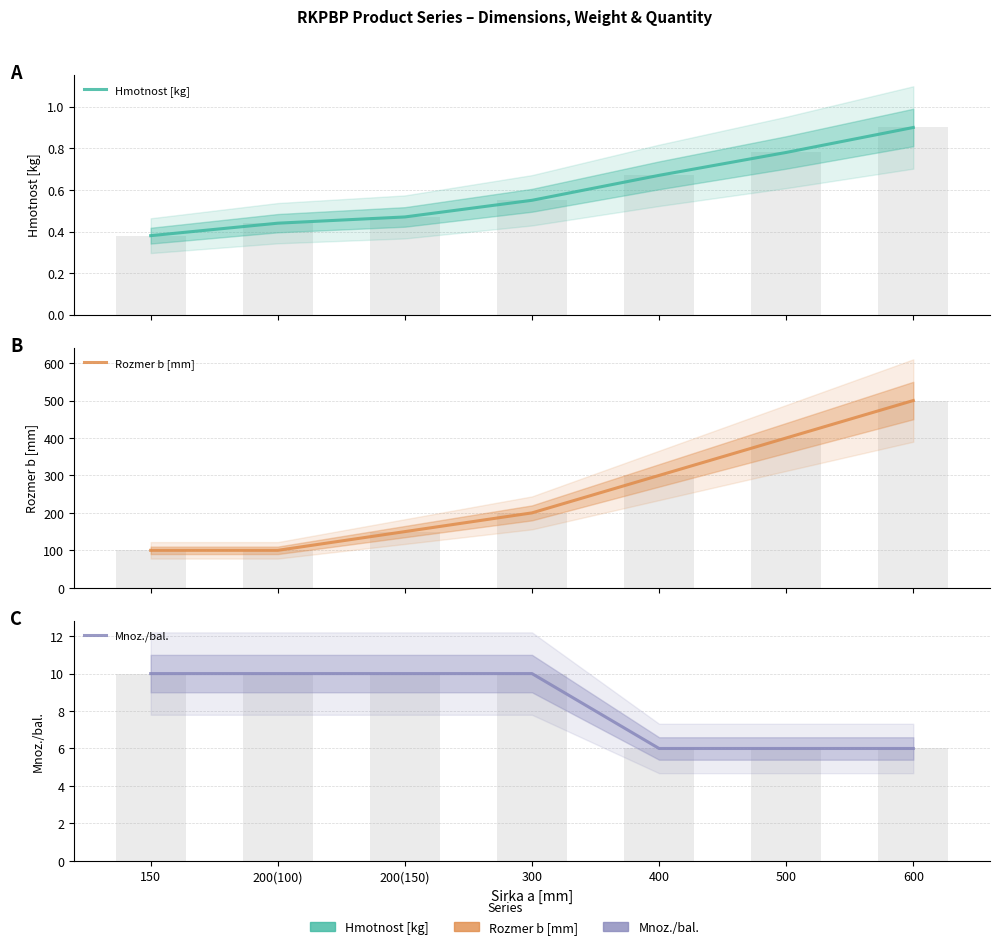

How many data points in Mnoz./bal. are less than 10?

3